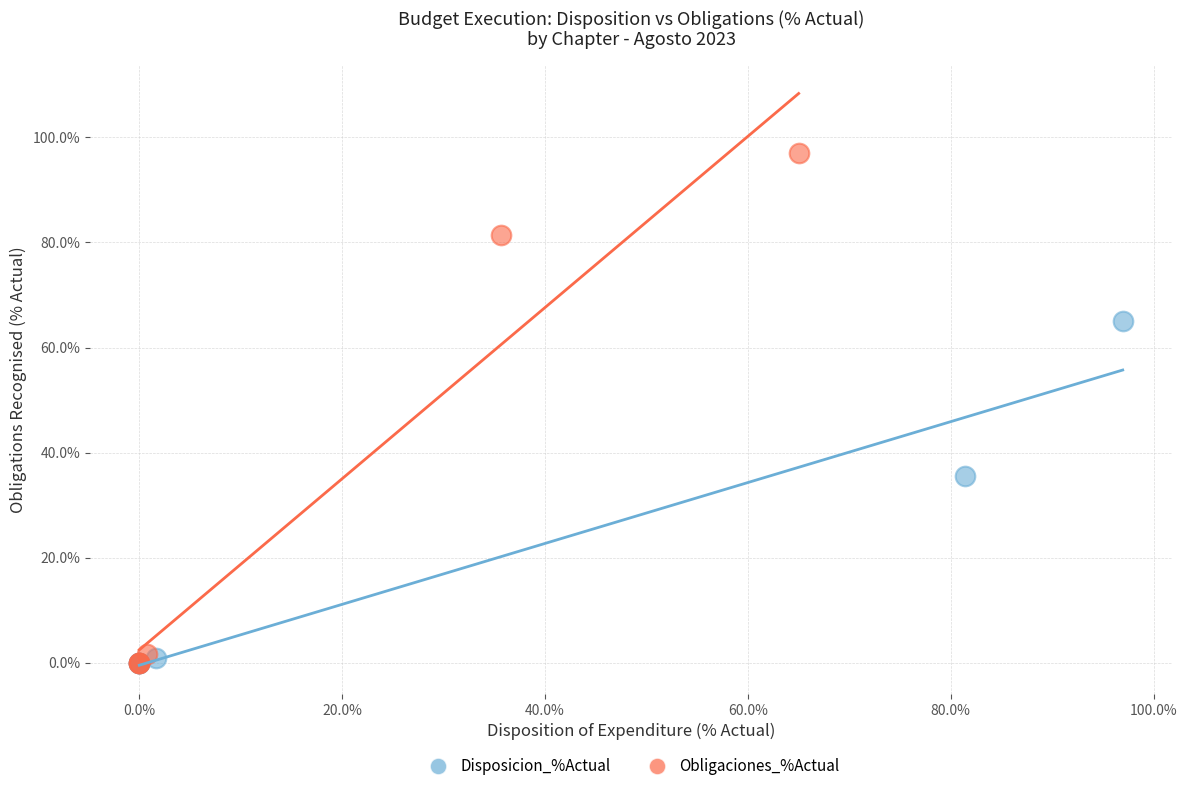

Which series contains the highest Y value?

Obligaciones_%Actual